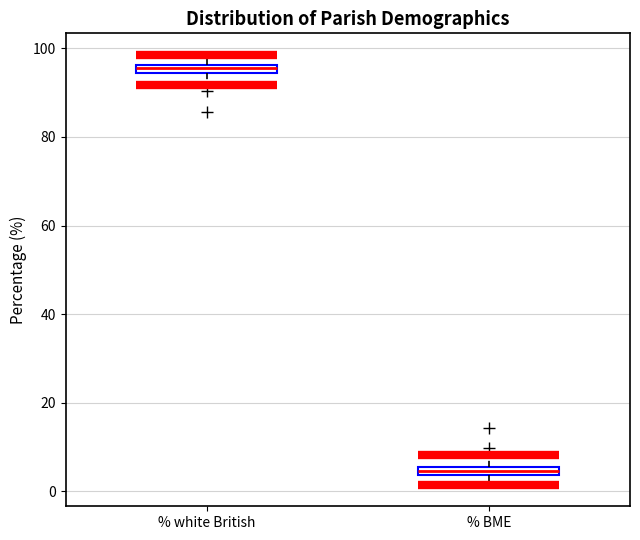

Which box has the lowest median line?

% BME